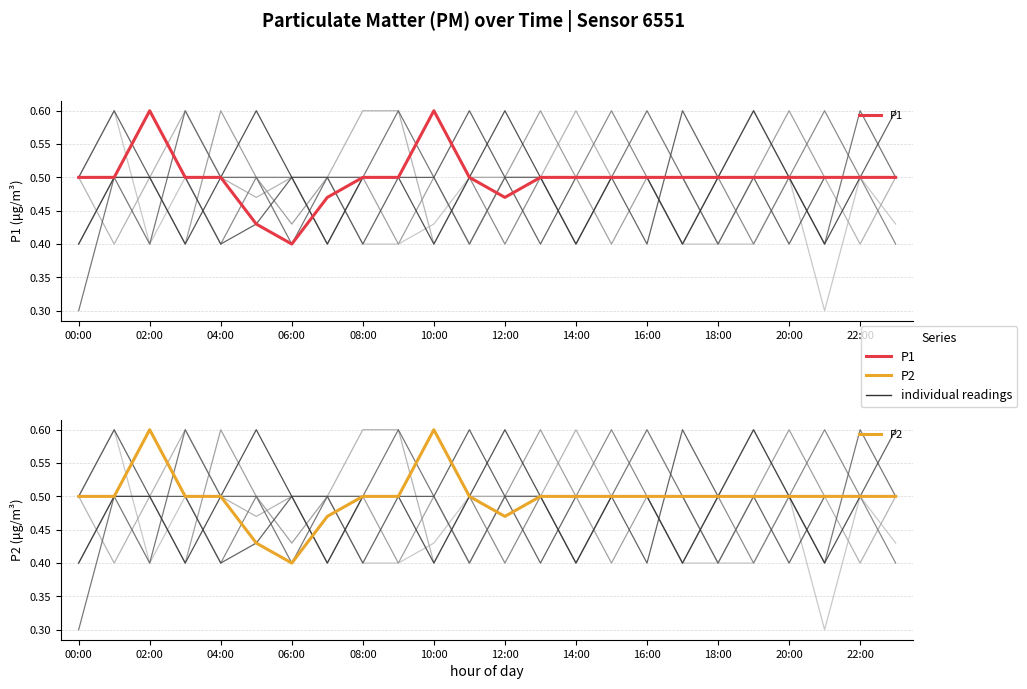

Is this an area chart (filled region under the line)?

No